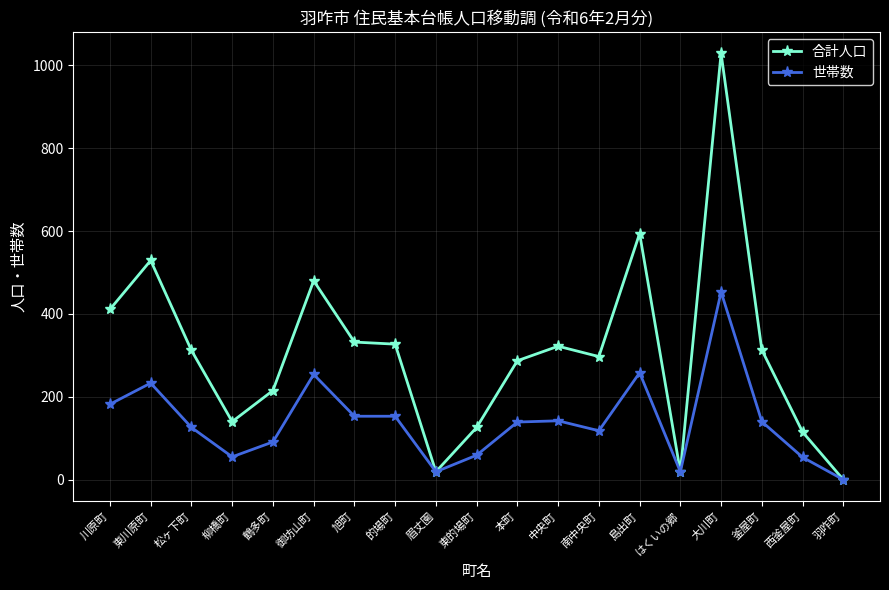

True or false: 合計人口 has a value of 1029 at 大川町.

True